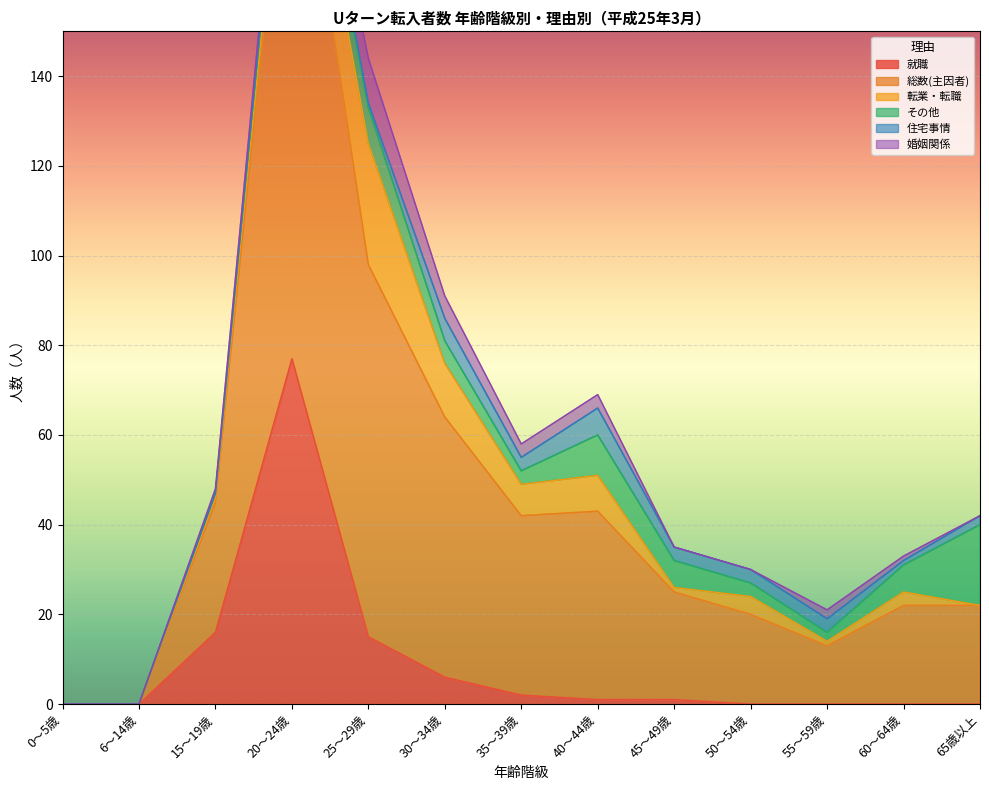

How many series are shown in this chart?

6